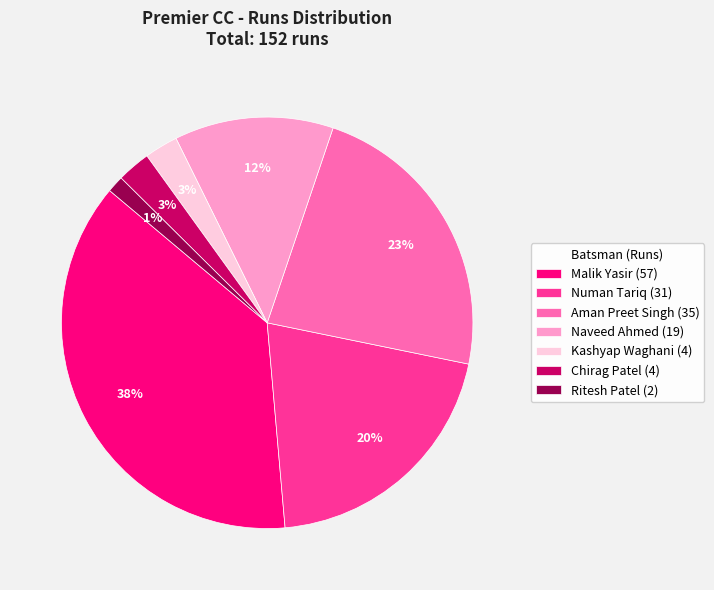

Is it true that Naveed Ahmed (19) is 1% of the pie?

False